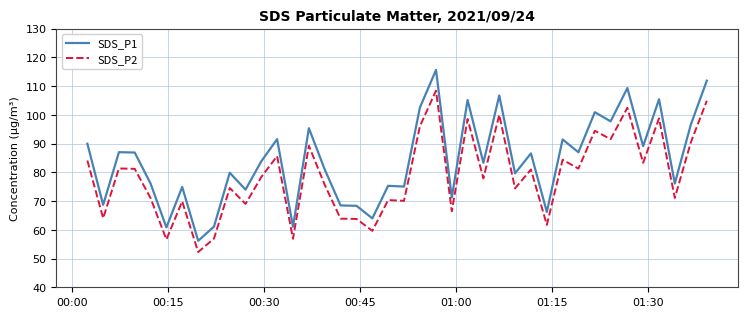

True or false: SDS_P1 and SDS_P2 intersect in this chart.

False